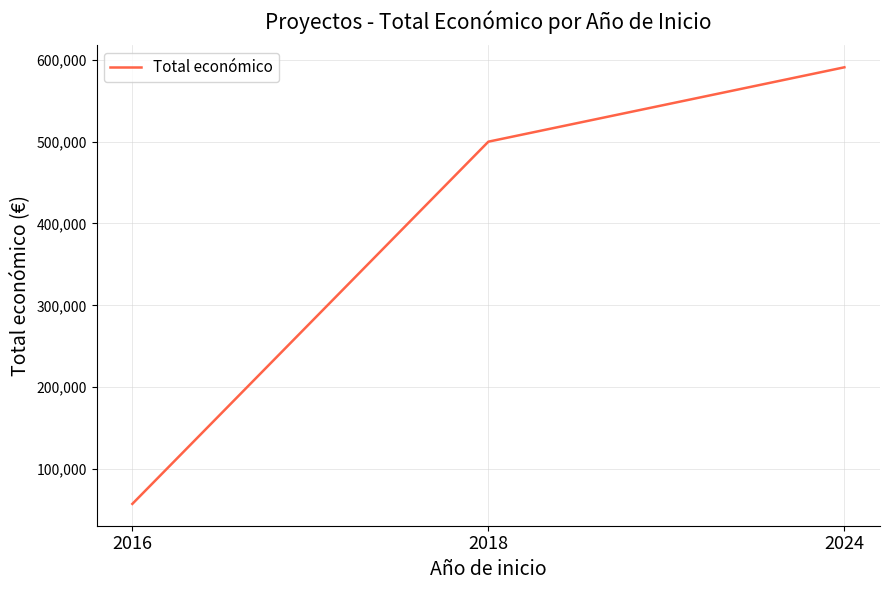

List the labels in order of value, largest first.

2024, 2018, 2016